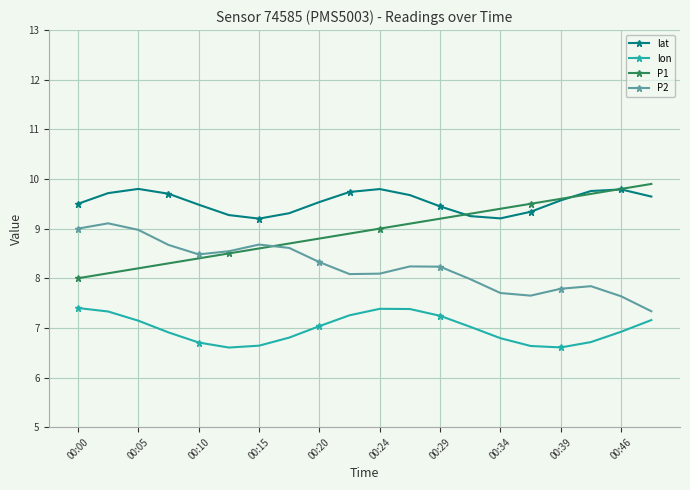

How many lat values are between 9 and 10?

20